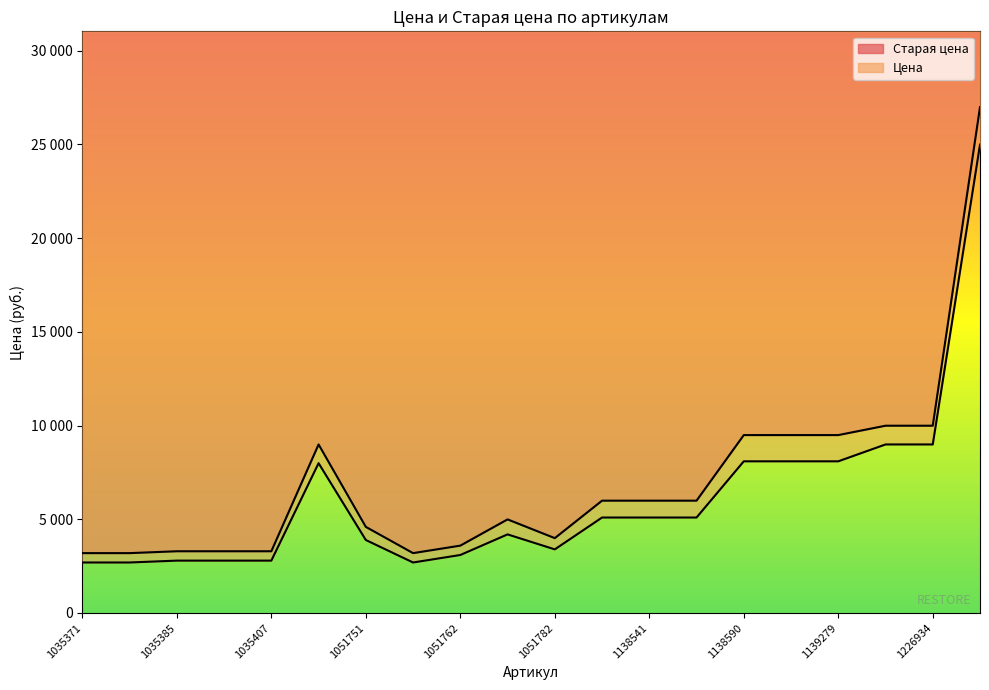

What is the minimum value shown in the chart?

2690